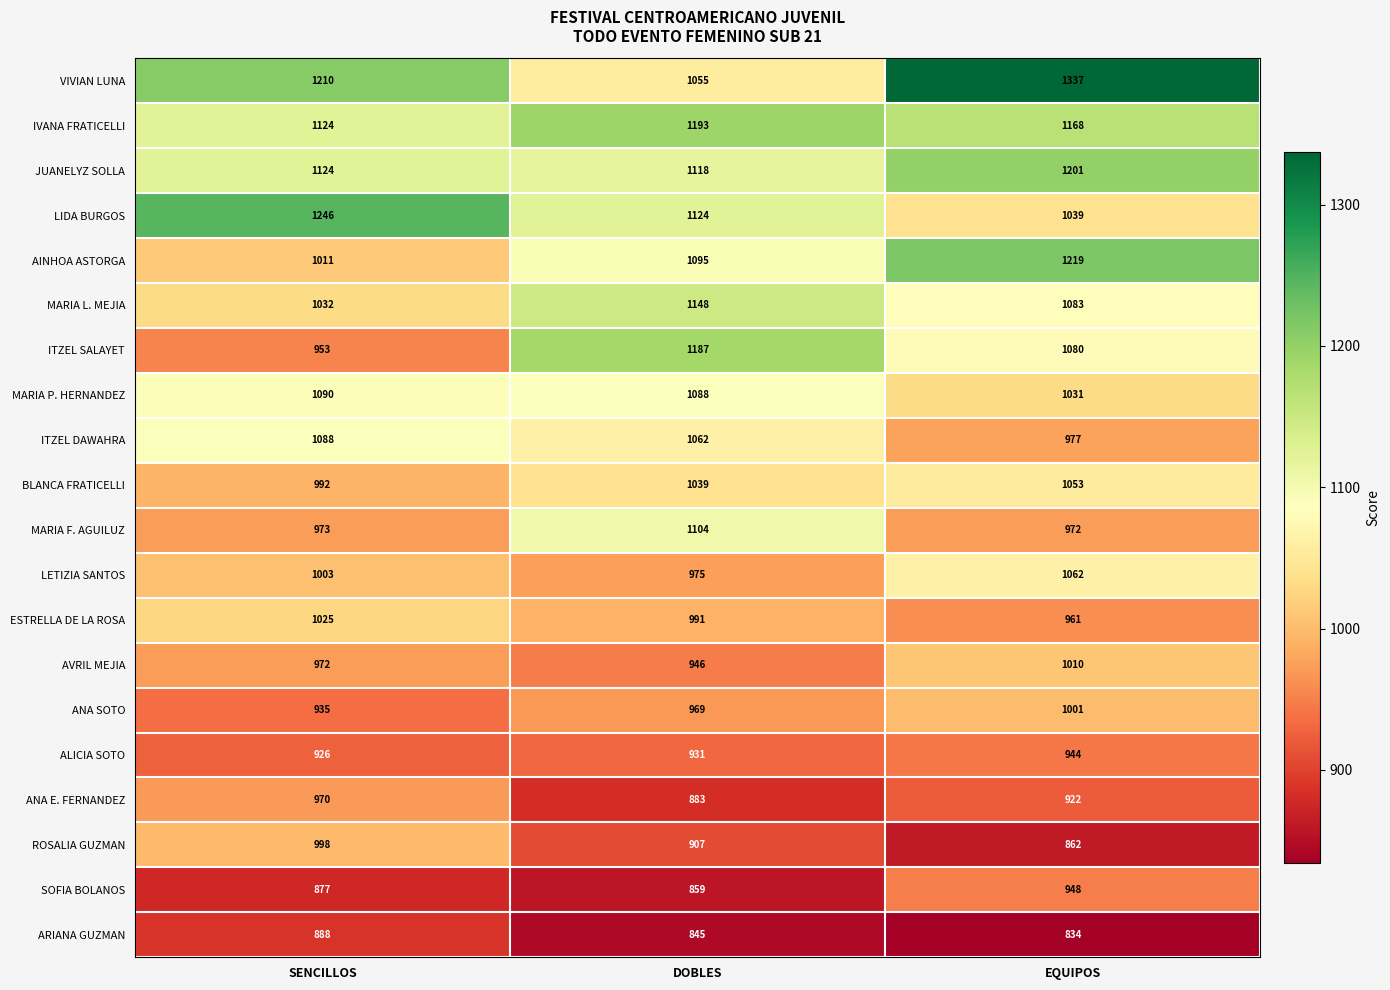

What is the difference between the ANA E. FERNANDEZ values at DOBLES and SENCILLOS?

87